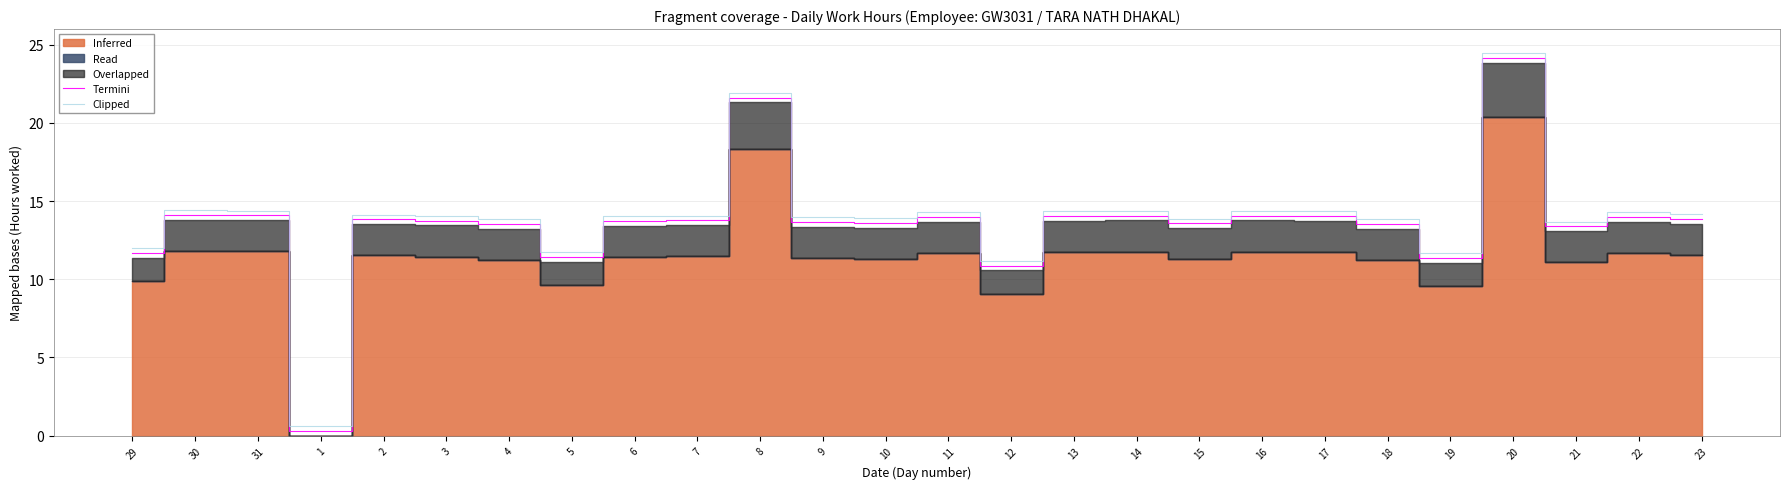

Does the chart display data point markers on the line(s)?

No